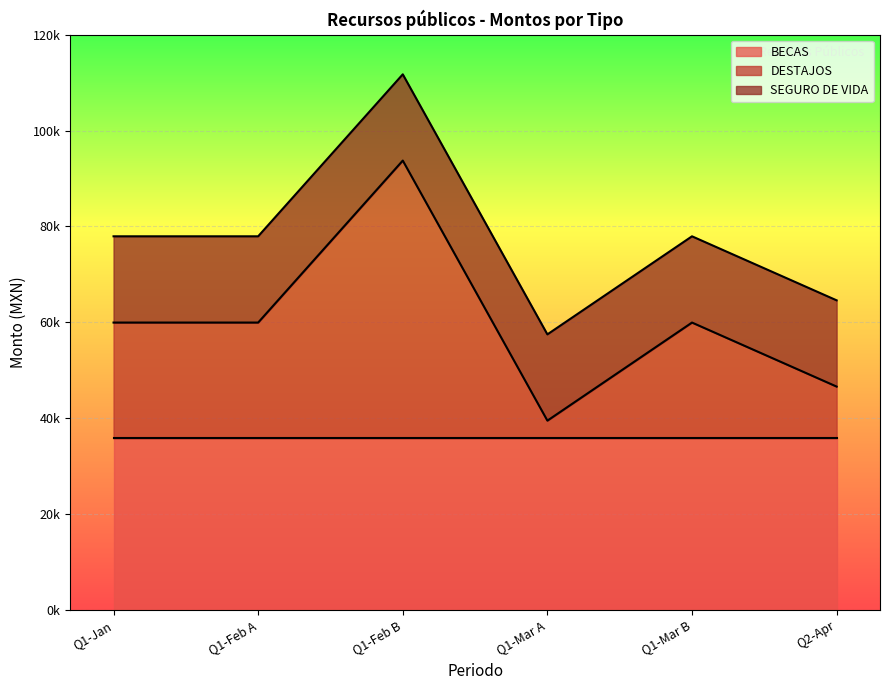

What is the minimum value for SEGURO DE VIDA?

18000.0